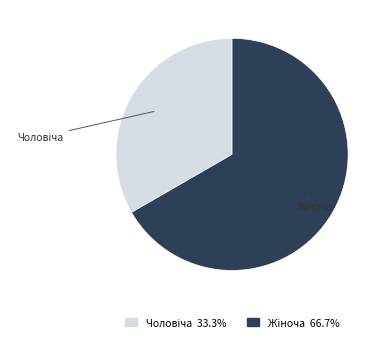

Is there any slice that represents more than half of the pie?

Yes